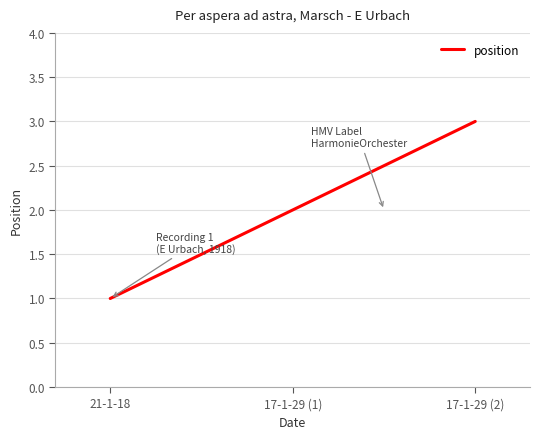

Which has a higher value, 21-1-18 or 17-1-29 (2)?

17-1-29 (2)